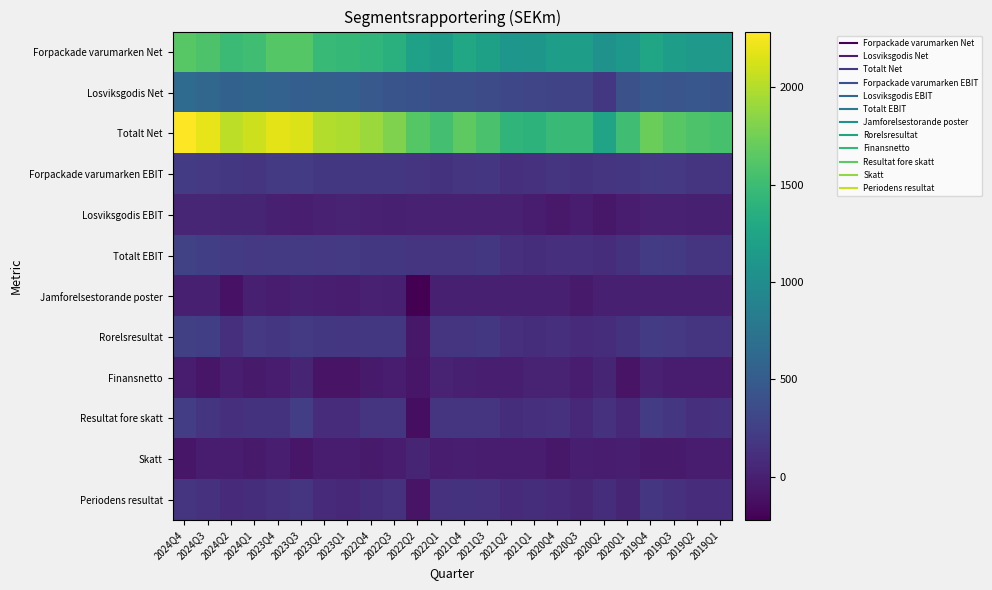

Reading left to right, transcribe all the data shown in this chart.

Forpackade varumarken Net: 2024Q4=1631	2024Q3=1588	2024Q2=1487	2024Q1=1513	2023Q4=1621	2023Q3=1620	2023Q2=1464	2023Q1=1448	2022Q4=1424	2022Q3=1372	2022Q2=1213	2022Q1=1160	2021Q4=1284	2021Q3=1204	2021Q2=1097	2021Q1=1101	2020Q4=1179	2020Q3=1178	2020Q2=1052	2020Q1=1118	2019Q4=1261	2019Q3=1187	2019Q2=1130	2019Q1=1131
Losviksgodis Net: 2024Q4=654	2024Q3=608	2024Q2=551	2024Q1=581	2023Q4=561	2023Q3=528	2023Q2=534	2023Q1=525	2022Q4=481	2022Q3=426	2022Q2=413	2022Q1=380	2021Q4=378	2021Q3=362	2021Q2=323	2021Q1=297	2020Q4=287	2020Q3=296	2020Q2=185	2020Q1=400	2019Q4=461	2019Q3=442	2019Q2=453	2019Q1=428
Totalt Net: 2024Q4=2285	2024Q3=2196	2024Q2=2038	2024Q1=2094	2023Q4=2182	2023Q3=2148	2023Q2=1998	2023Q1=1973	2022Q4=1905	2022Q3=1798	2022Q2=1626	2022Q1=1540	2021Q4=1662	2021Q3=1566	2021Q2=1420	2021Q1=1398	2020Q4=1466	2020Q3=1474	2020Q2=1237	2020Q1=1518	2019Q4=1722	2019Q3=1629	2019Q2=1583	2019Q1=1559
Forpackade varumarken EBIT: 2024Q4=214	2024Q3=191	2024Q2=183	2024Q1=152	2023Q4=200	2023Q3=216	2023Q2=186	2023Q1=184	2022Q4=180	2022Q3=186	2022Q2=154	2022Q1=149	2021Q4=152	2021Q3=171	2021Q2=123	2021Q1=131	2020Q4=164	2020Q3=149	2020Q2=165	2020Q1=171	2019Q4=207	2019Q3=189	2019Q2=167	2019Q1=167
Losviksgodis EBIT: 2024Q4=44	2024Q3=47	2024Q2=39	2024Q1=40	2023Q4=0	2023Q3=-8	2023Q2=5	2023Q1=16	2022Q4=3	2022Q3=2	2022Q2=8	2022Q1=9	2021Q4=5	2021Q3=9	2021Q2=4	2021Q1=-24	2020Q4=-48	2020Q3=-24	2020Q2=-59	2020Q1=-23	2019Q4=9	2019Q3=11	2019Q2=-6	2019Q1=-1
Totalt EBIT: 2024Q4=258	2024Q3=238	2024Q2=222	2024Q1=192	2023Q4=200	2023Q3=208	2023Q2=191	2023Q1=200	2022Q4=183	2022Q3=188	2022Q2=162	2022Q1=158	2021Q4=157	2021Q3=180	2021Q2=127	2021Q1=107	2020Q4=116	2020Q3=125	2020Q2=106	2020Q1=148	2019Q4=216	2019Q3=200	2019Q2=161	2019Q1=166
Jamforelsestorande poster: 2024Q4=-6	2024Q3=0	2024Q2=-98	2024Q1=1	2023Q4=-26	2023Q3=-7	2023Q2=-9	2023Q1=-22	2022Q4=4	2022Q3=-2	2022Q2=-223	2022Q1=-4	2021Q4=0	2021Q3=-1	2021Q2=-1	2021Q1=-4	2020Q4=-2	2020Q3=-43	2020Q2=-5	2020Q1=-3	2019Q4=-7	2019Q3=-5	2019Q2=-2	2019Q1=-2
Rorelsresultat: 2024Q4=252	2024Q3=238	2024Q2=124	2024Q1=193	2023Q4=174	2023Q3=201	2023Q2=182	2023Q1=178	2022Q4=187	2022Q3=186	2022Q2=-61	2022Q1=154	2021Q4=157	2021Q3=179	2021Q2=126	2021Q1=103	2020Q4=114	2020Q3=82	2020Q2=101	2020Q1=145	2019Q4=209	2019Q3=195	2019Q2=159	2019Q1=164
Finansnetto: 2024Q4=-20	2024Q3=-72	2024Q2=-11	2024Q1=-45	2023Q4=-28	2023Q3=36	2023Q2=-86	2023Q1=-87	2022Q4=-37	2022Q3=-32	2022Q2=-67	2022Q1=13	2021Q4=1	2021Q3=-11	2021Q2=-17	2021Q1=20	2020Q4=22	2020Q3=-24	2020Q2=32	2020Q1=-89	2019Q4=4	2019Q3=-20	2019Q2=-30	2019Q1=-33
Resultat fore skatt: 2024Q4=232	2024Q3=166	2024Q2=113	2024Q1=148	2023Q4=146	2023Q3=237	2023Q2=96	2023Q1=91	2022Q4=150	2022Q3=154	2022Q2=-128	2022Q1=167	2021Q4=158	2021Q3=168	2021Q2=109	2021Q1=123	2020Q4=136	2020Q3=58	2020Q2=133	2020Q1=56	2019Q4=213	2019Q3=175	2019Q2=129	2019Q1=131
Skatt: 2024Q4=-74	2024Q3=-36	2024Q2=-31	2024Q1=-41	2023Q4=-8	2023Q3=-76	2023Q2=-23	2023Q1=-26	2022Q4=-42	2022Q3=-24	2022Q2=34	2022Q1=-36	2021Q4=-11	2021Q3=-32	2021Q2=-23	2021Q1=-20	2020Q4=-59	2020Q3=-16	2020Q2=-27	2020Q1=-16	2019Q4=-41	2019Q3=-45	2019Q2=-32	2019Q1=-32
Periodens resultat: 2024Q4=158	2024Q3=130	2024Q2=82	2024Q1=107	2023Q4=138	2023Q3=161	2023Q2=73	2023Q1=65	2022Q4=108	2022Q3=130	2022Q2=-94	2022Q1=131	2021Q4=147	2021Q3=136	2021Q2=86	2021Q1=103	2020Q4=77	2020Q3=42	2020Q2=106	2020Q1=40	2019Q4=172	2019Q3=130	2019Q2=97	2019Q1=99